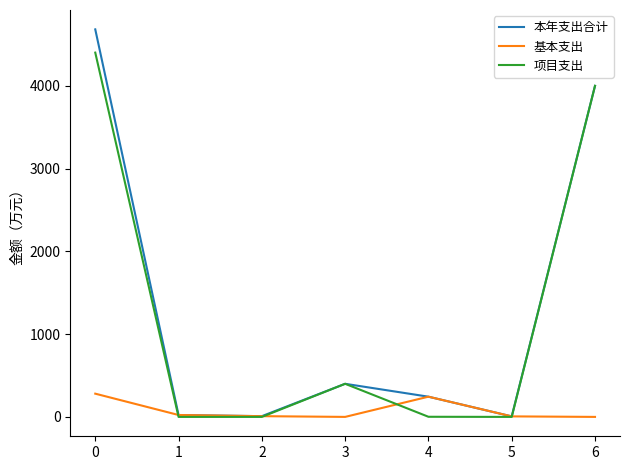

Is the value of 项目支出 at 2 greater than the value of 本年支出合计 at 4?

No